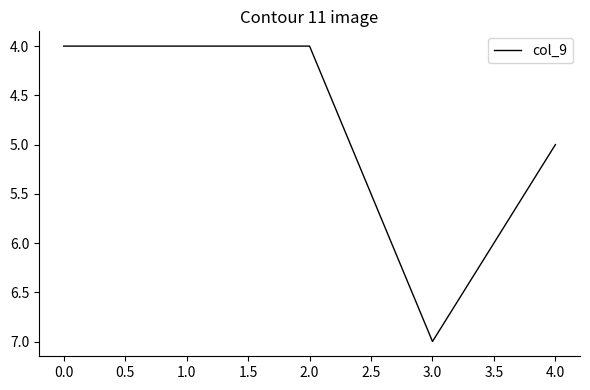

What position from the right is 0.0?

5